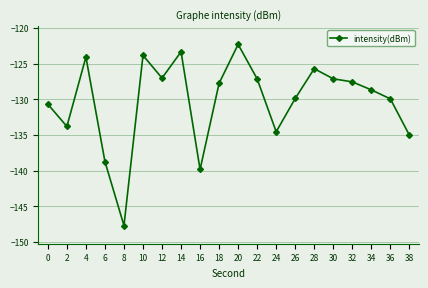

What value does the data have at 0?

-130.7